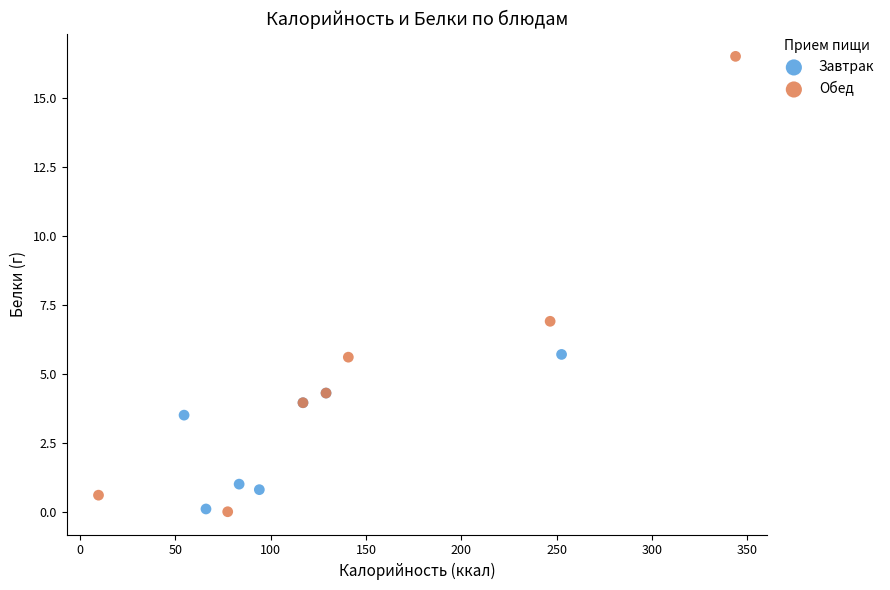

Which series contains the highest Y value?

Обед